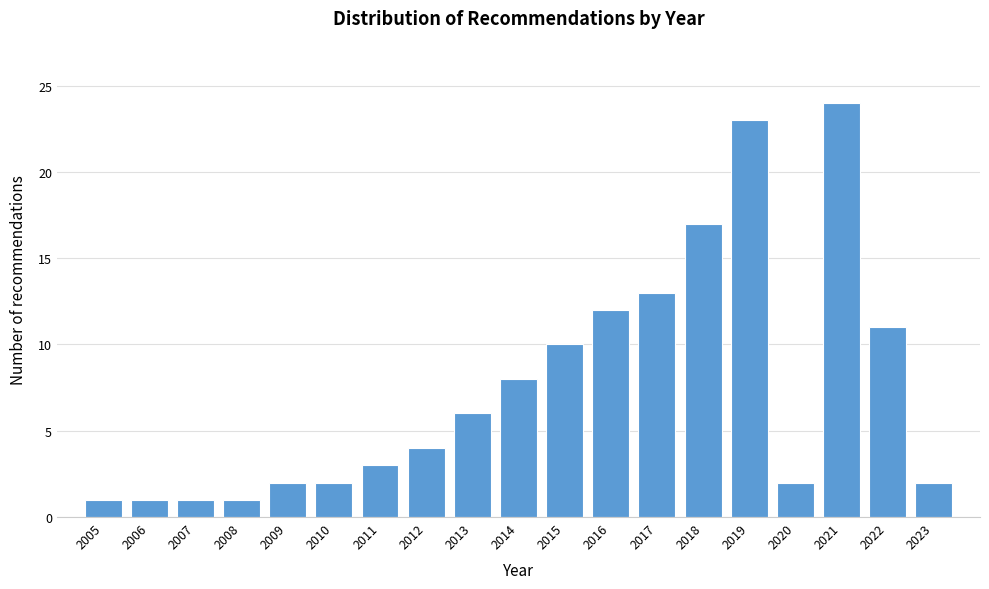

Reading left to right, list all the values displayed in this chart.

2005=1	2006=1	2007=1	2008=1	2009=2	2010=2	2011=3	2012=4	2013=6	2014=8	2015=10	2016=12	2017=13	2018=17	2019=23	2020=2	2021=24	2022=11	2023=2